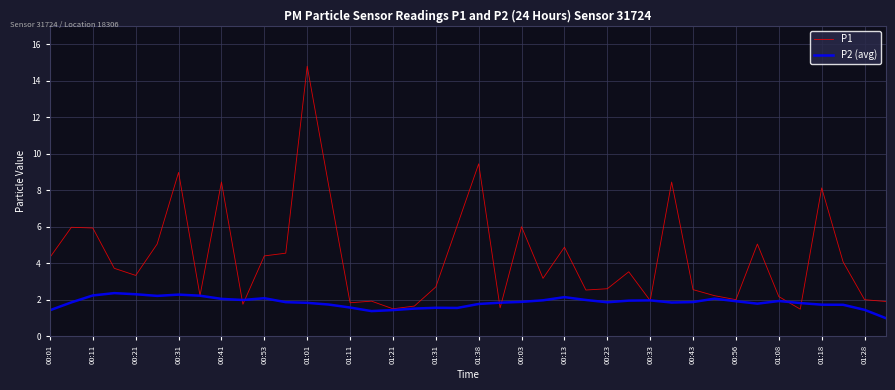

Rank the series by their average value, from highest to lowest.

P1, P2 (avg)